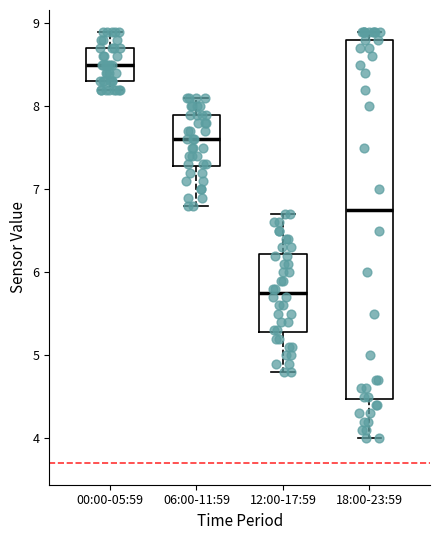

Which box has the highest median line?

00:00-05:59